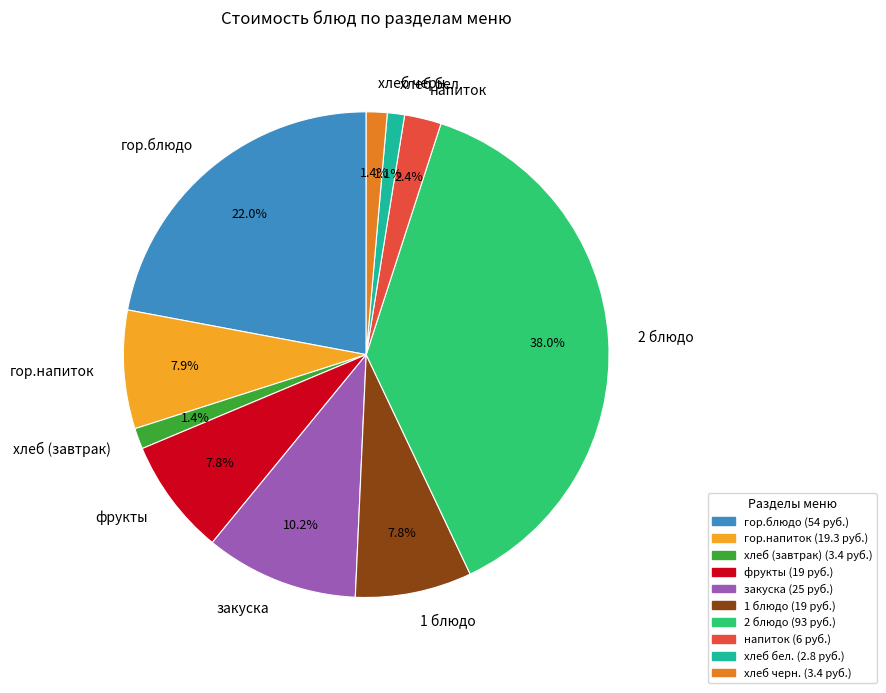

Does any single category account for the majority?

No